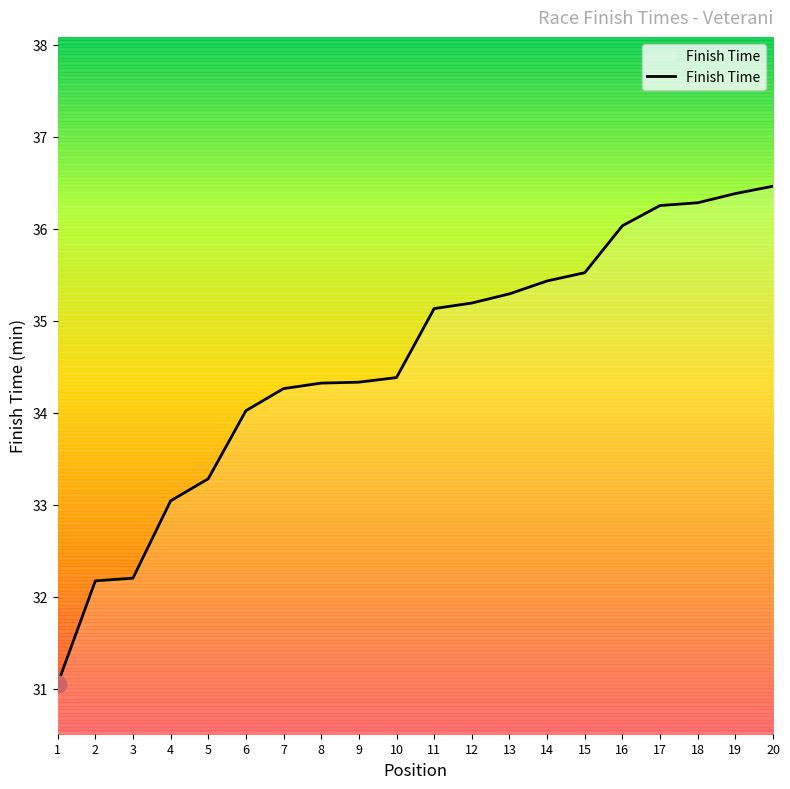

Rank the categories by value from lowest to highest.

1, 2, 3, 4, 5, 6, 7, 8, 9, 10, 11, 12, 13, 14, 15, 16, 17, 18, 19, 20